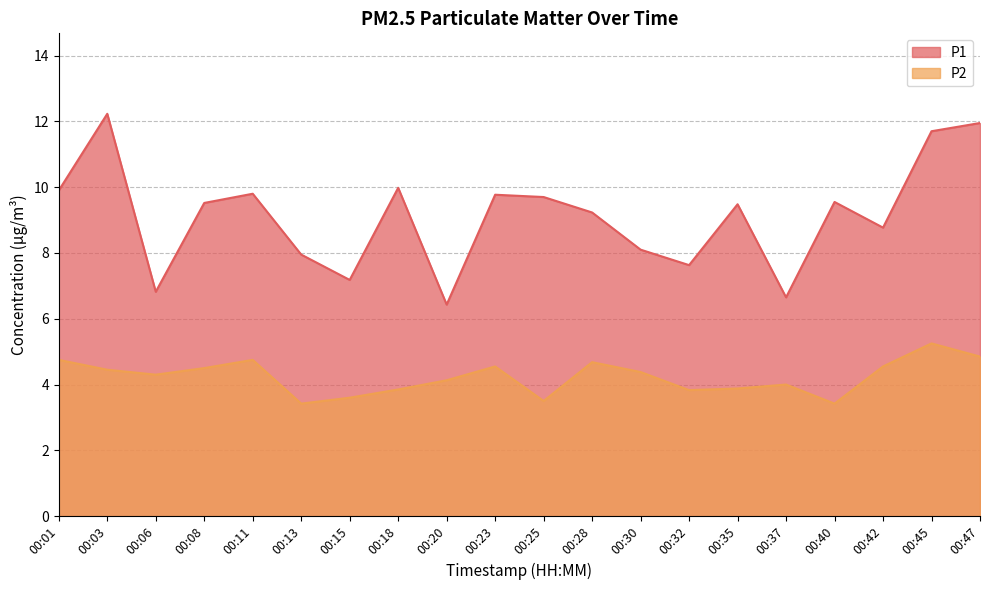

Reading left to right, transcribe all the data shown in this chart.

P1: 00:01=9.9	00:03=12.2	00:06=6.8	00:08=9.5	00:11=9.8	00:13=8.0	00:15=7.2	00:18=10.0	00:20=6.4	00:23=9.8	00:25=9.7	00:28=9.2	00:30=8.1	00:32=7.6	00:35=9.5	00:37=6.7	00:40=9.6	00:42=8.8	00:45=11.7	00:47=11.9
P2: 00:01=4.8	00:03=4.5	00:06=4.3	00:08=4.5	00:11=4.8	00:13=3.4	00:15=3.6	00:18=3.9	00:20=4.1	00:23=4.5	00:25=3.5	00:28=4.7	00:30=4.4	00:32=3.8	00:35=3.9	00:37=4.0	00:40=3.4	00:42=4.5	00:45=5.2	00:47=4.8